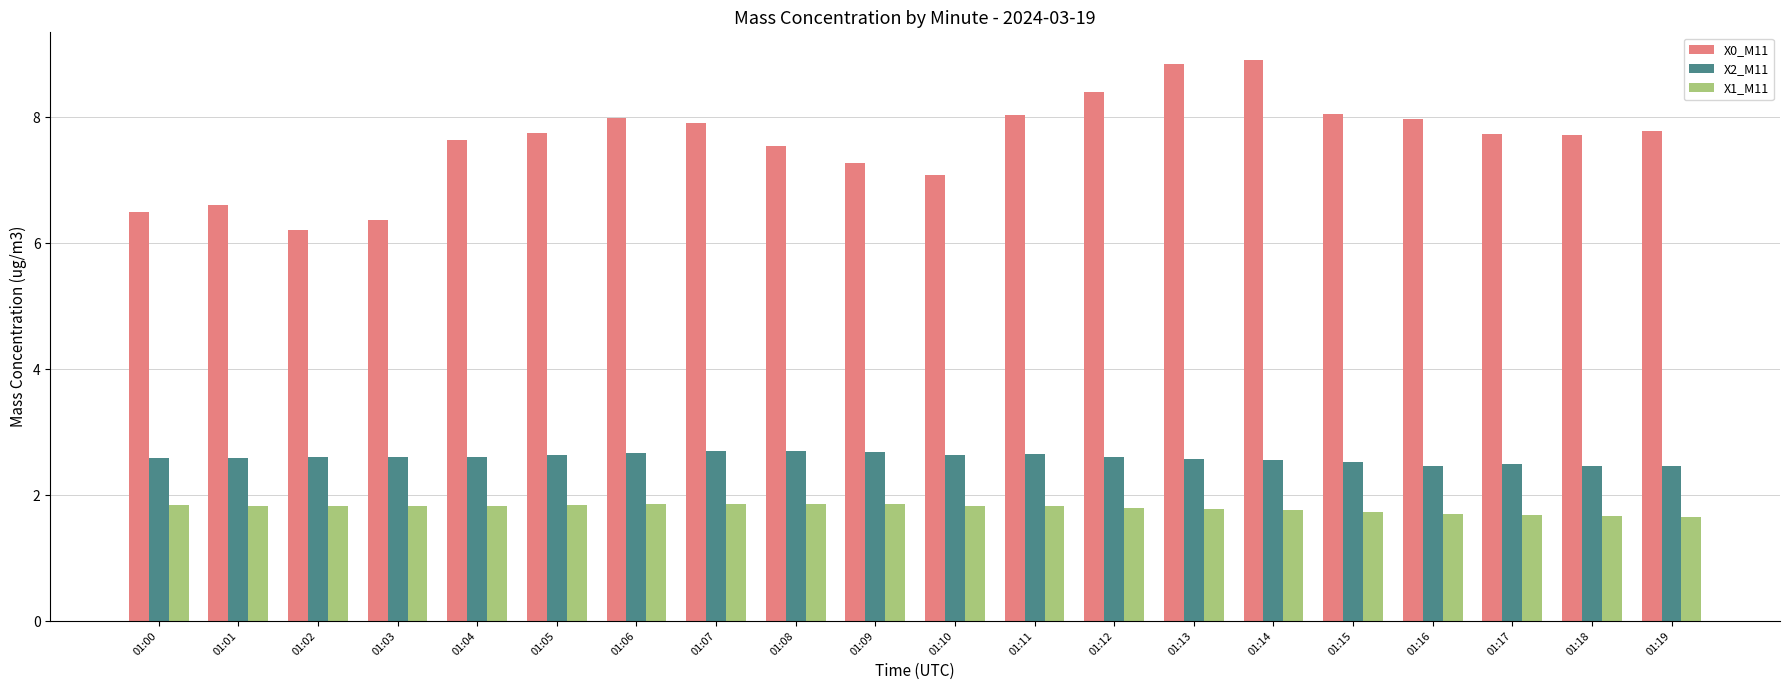

Count the number of data series in this chart.

3